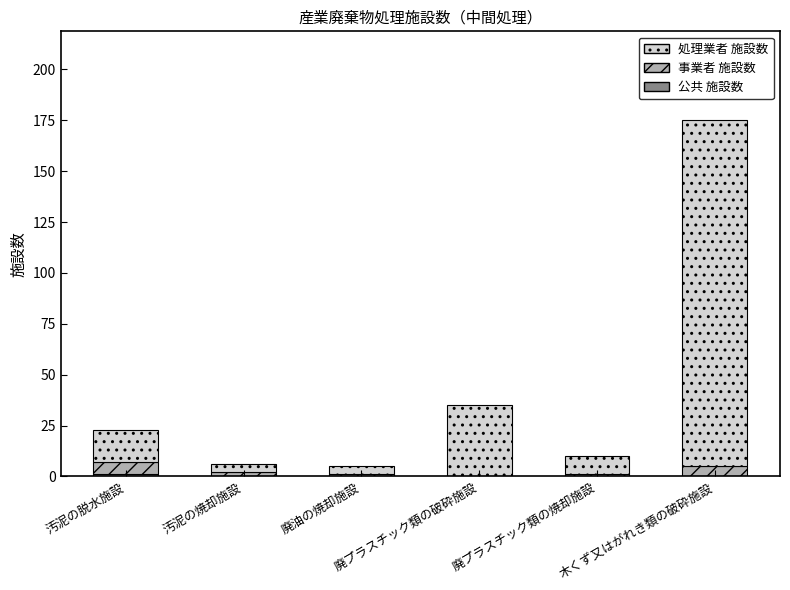

How many distinct data groups are displayed?

3